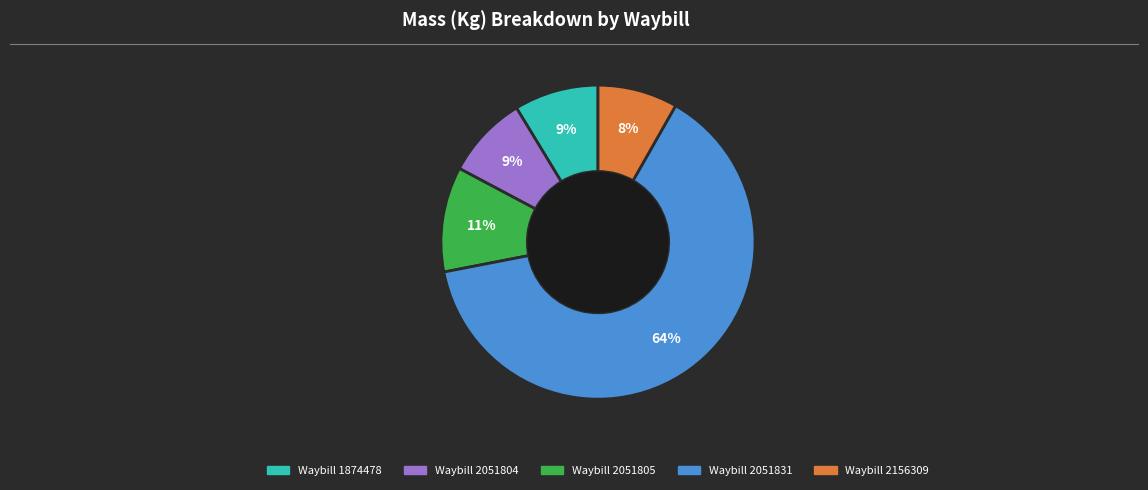

Is there a majority slice in this chart?

Yes